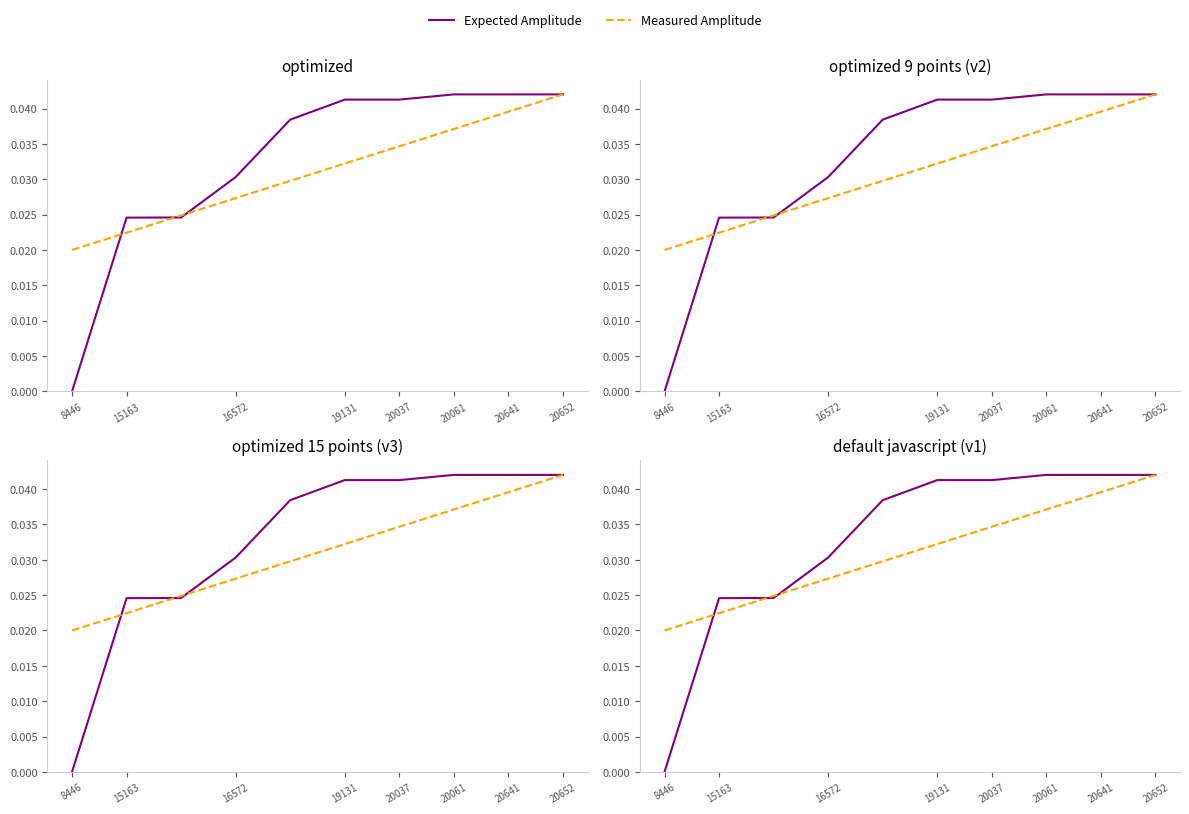

Where do Expected Amplitude and Measured Amplitude first cross each other?

8446 and 15163